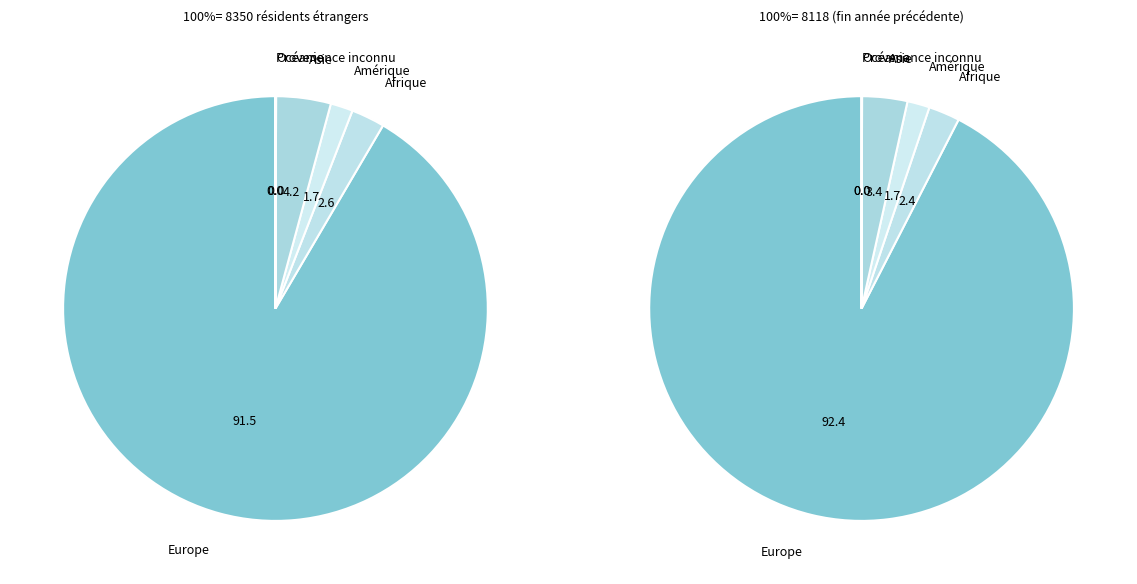

Is there any slice that represents more than half of the pie?

Yes